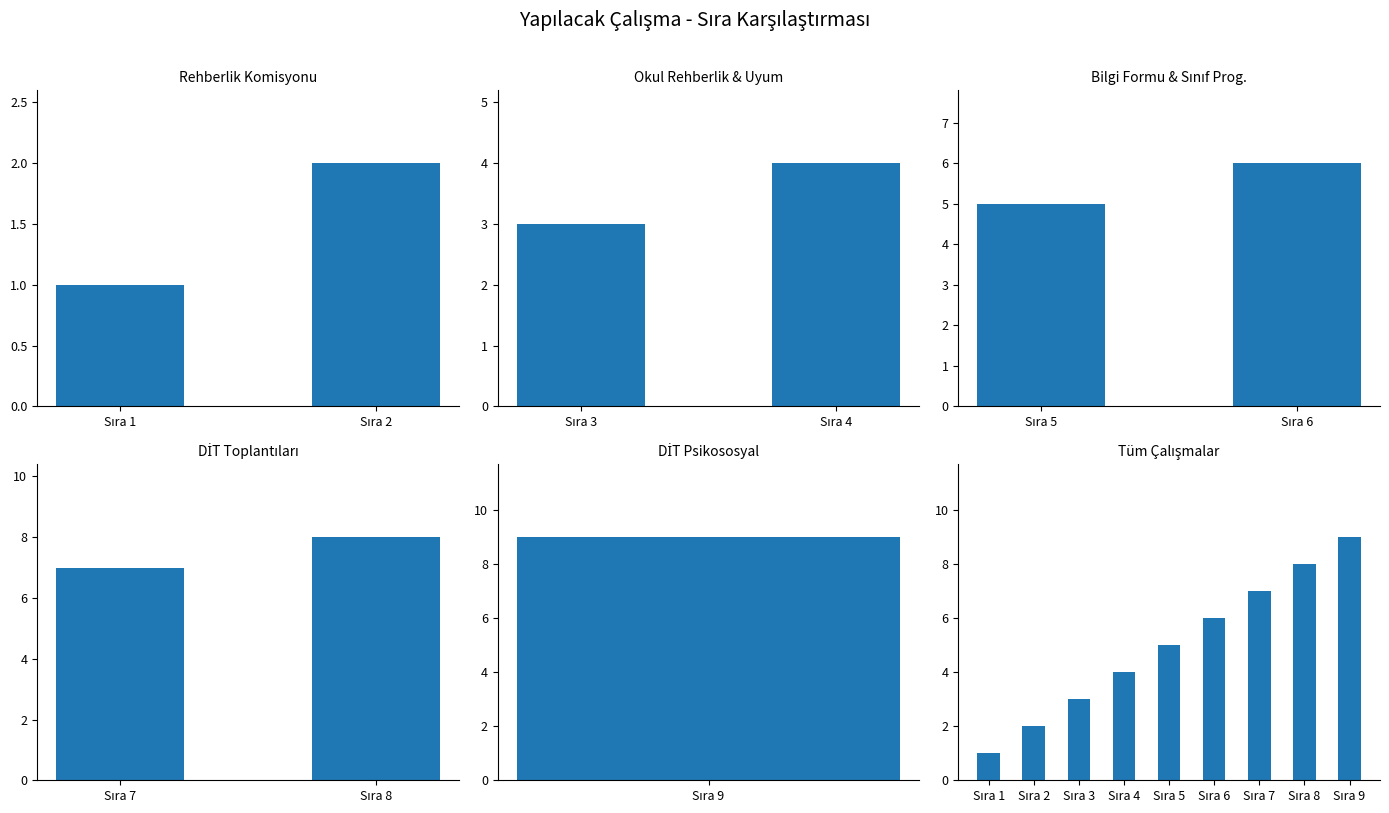

The chart shows a value of 8 at Sıra 8. True or false?

True